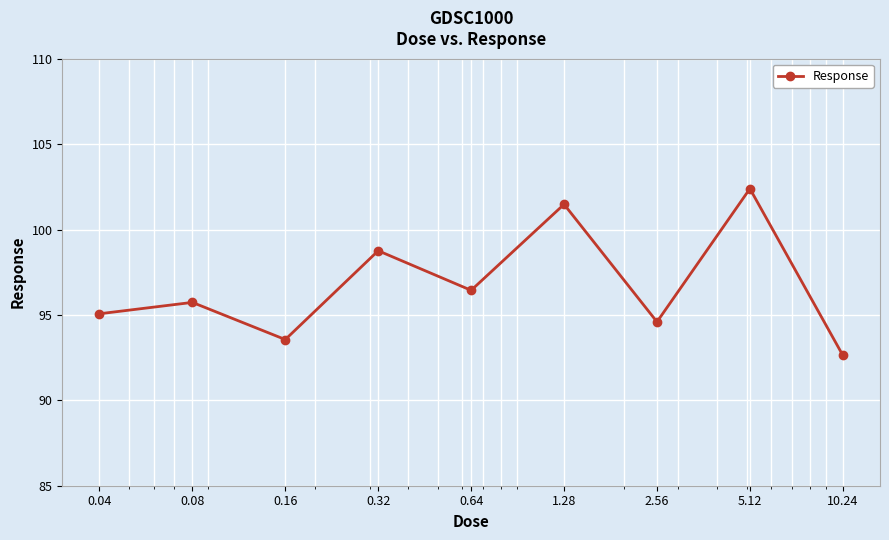

How many distinct data groups are displayed?

1